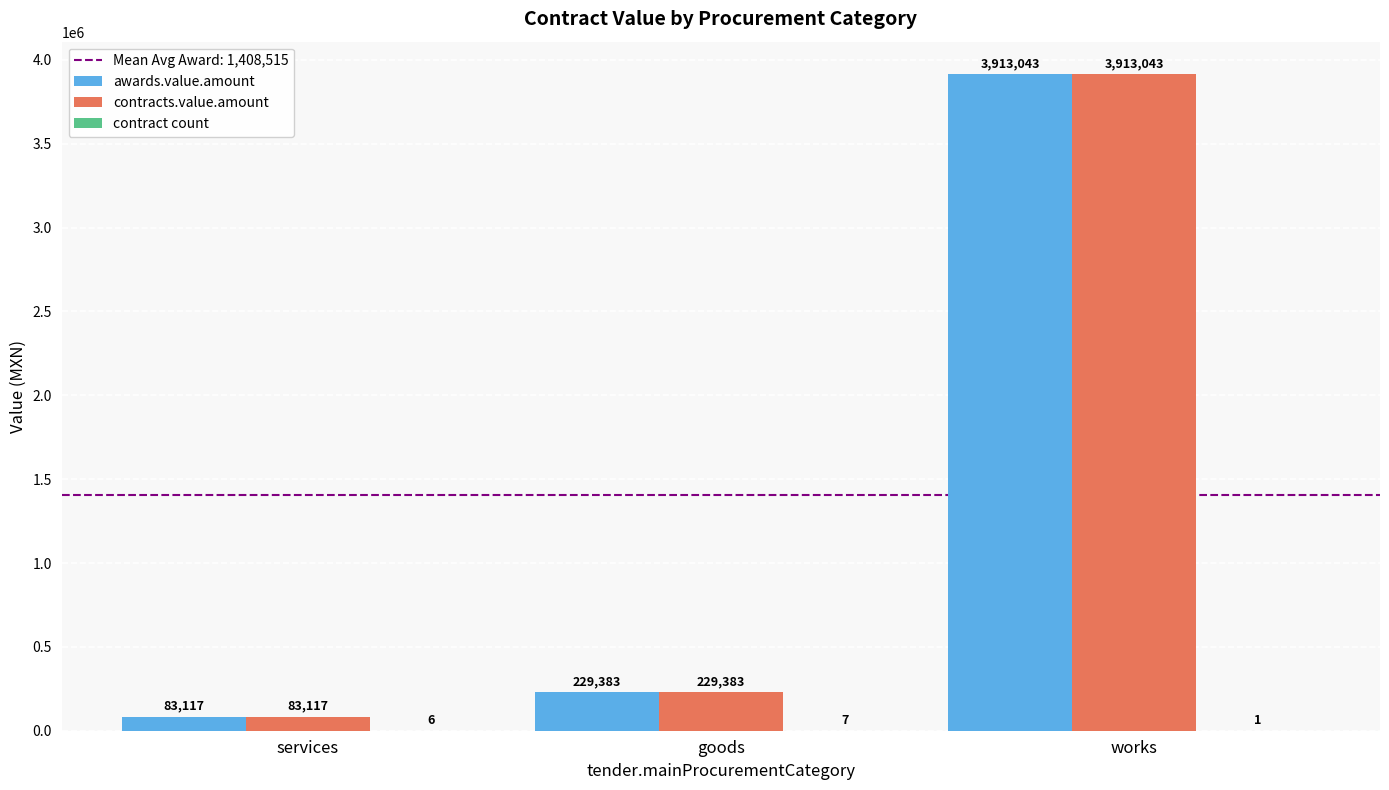

How many groups of bars are there?

3